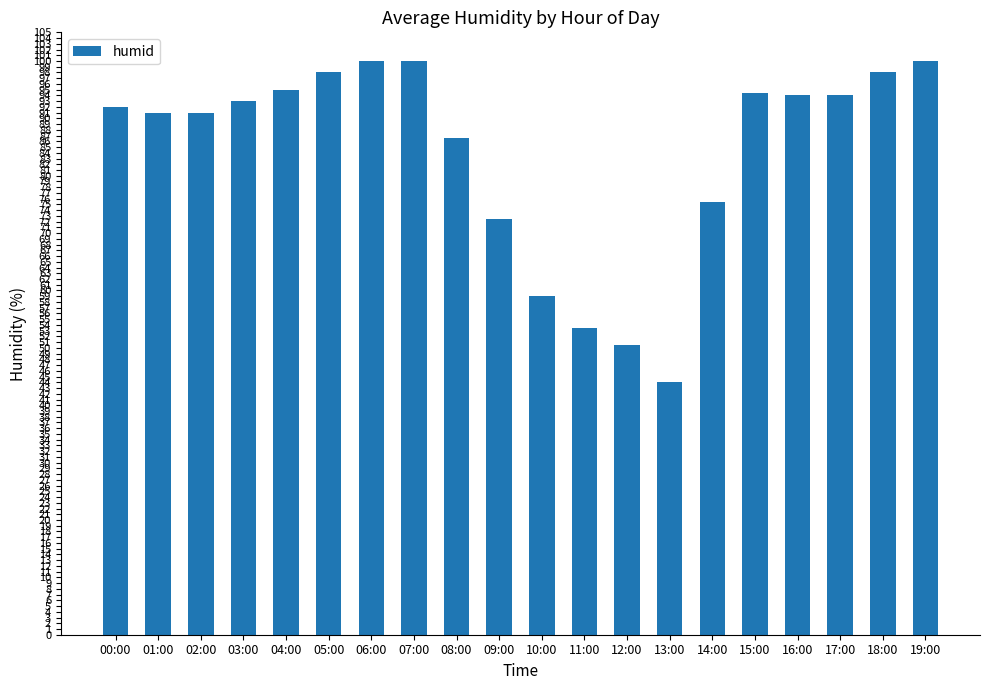

What is the sum of the values at 05:00 and 10:00?

157.0